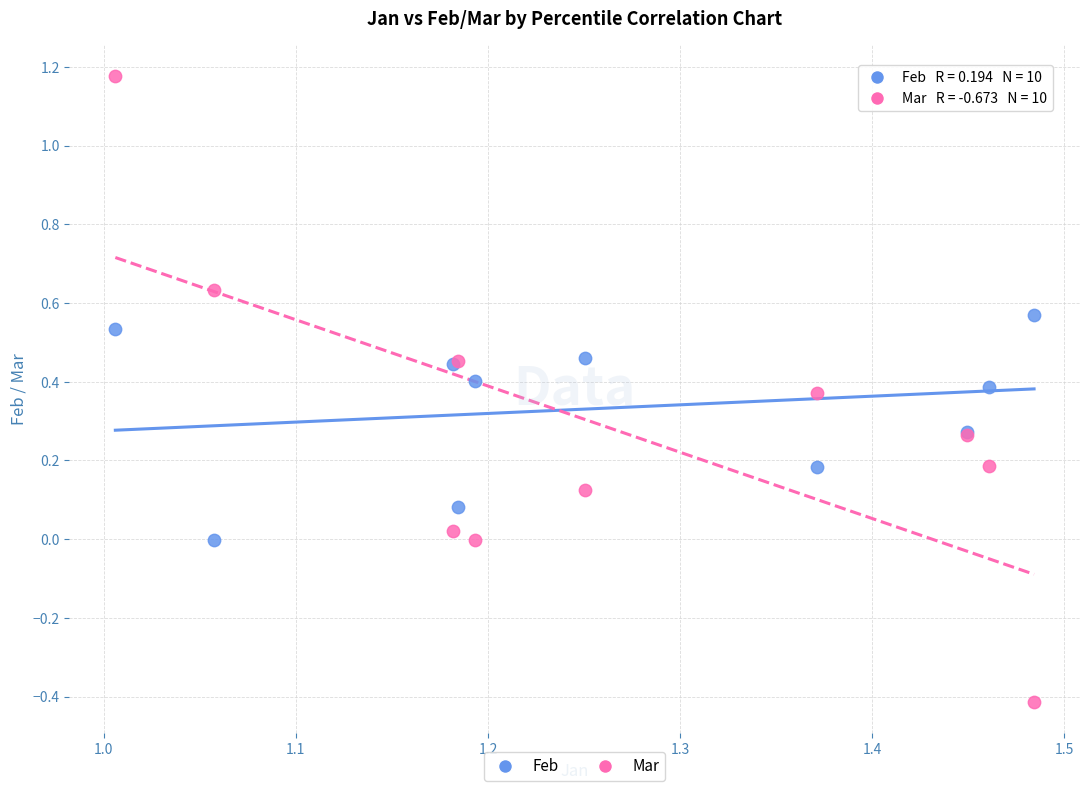

Which series contains the lowest Y value?

Mar